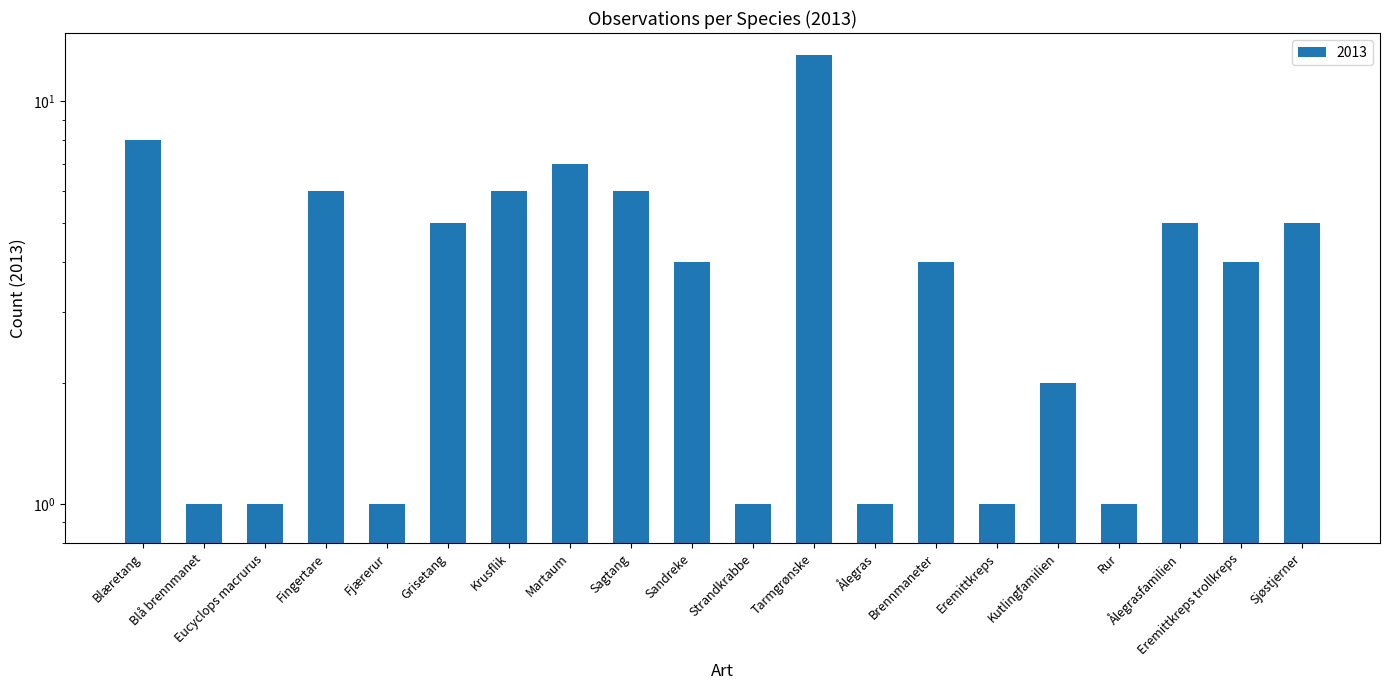

What is the change in value from Fingertare to Eremittkreps trollkreps?

-2